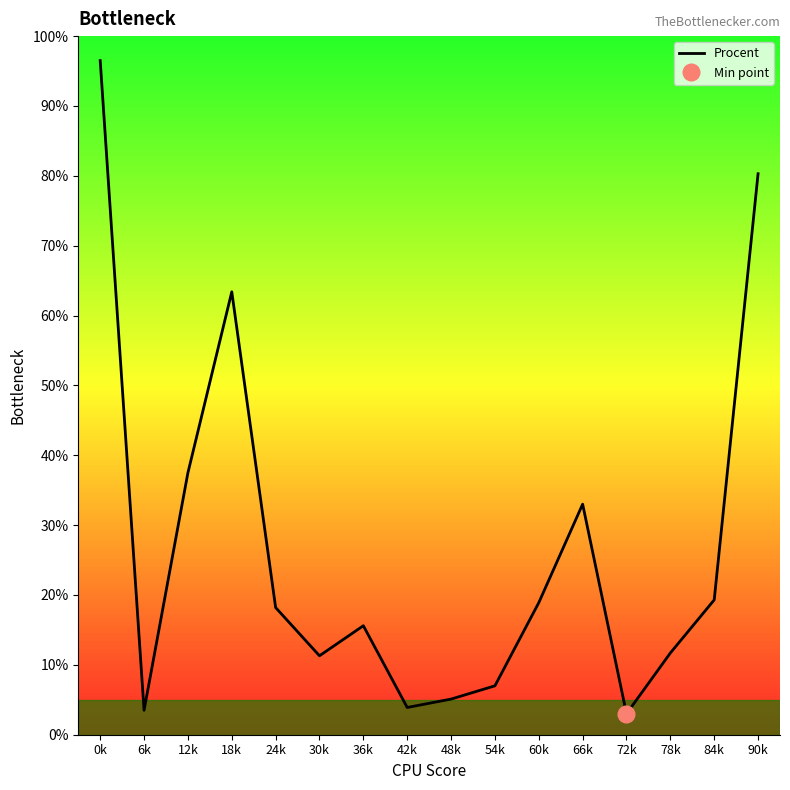

List the labels in order of value, largest first.

0k, 90k, 18k, 12k, 66k, 84k, 60k, 24k, 36k, 78k, 30k, 54k, 48k, 42k, 6k, 72k